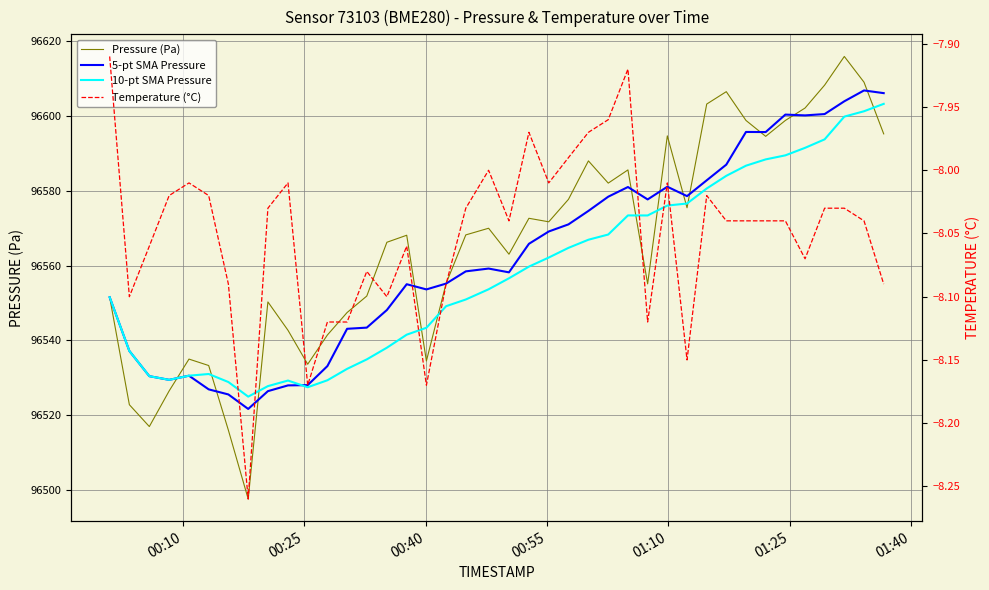

What are all the series names shown in the legend?

Pressure (Pa), 5-pt SMA Pressure, 10-pt SMA Pressure, Temperature (°C)